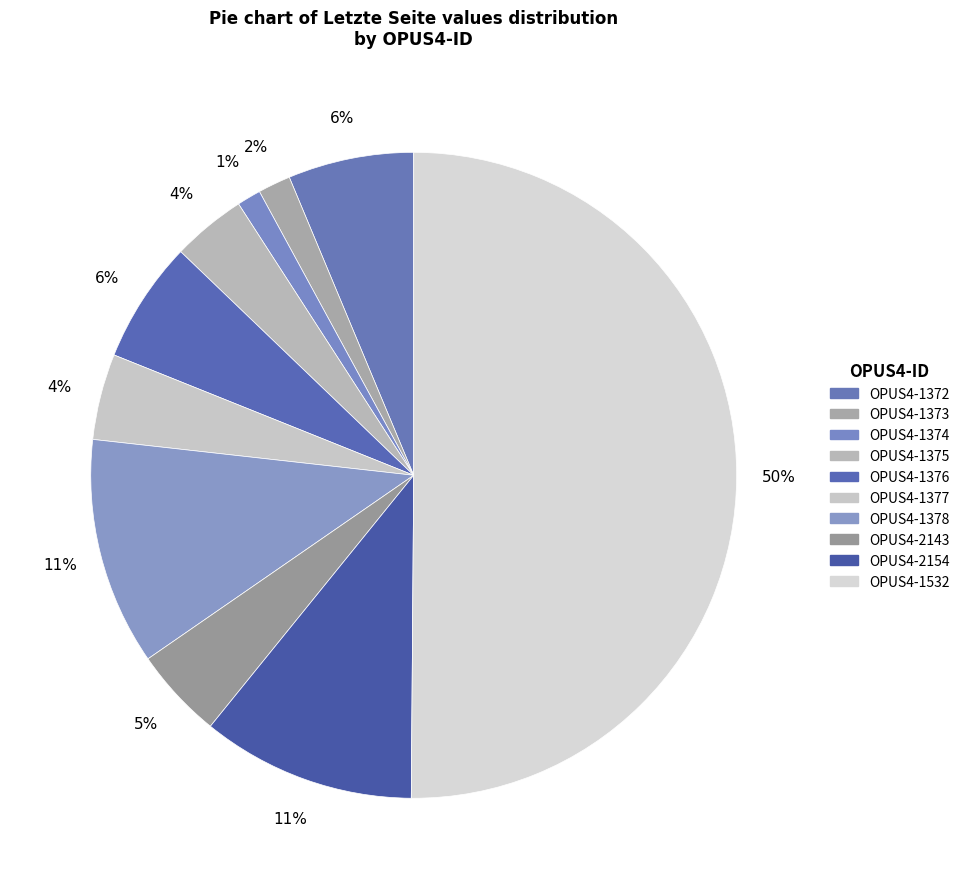

Which slice represents more than half of the pie?

OPUS4-1532